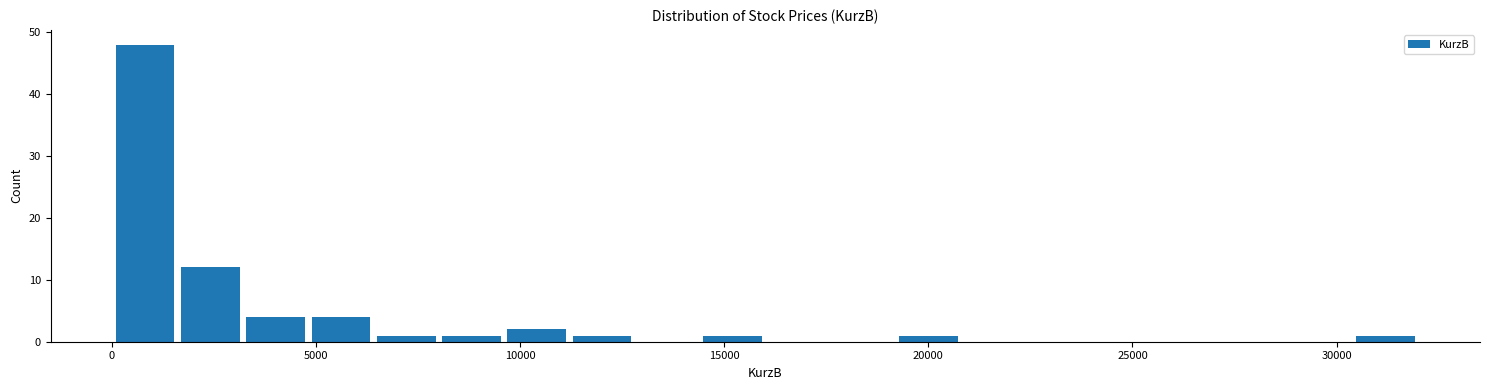

Read against the x-axis, roughly where is the centre of the tallest bar?

1000